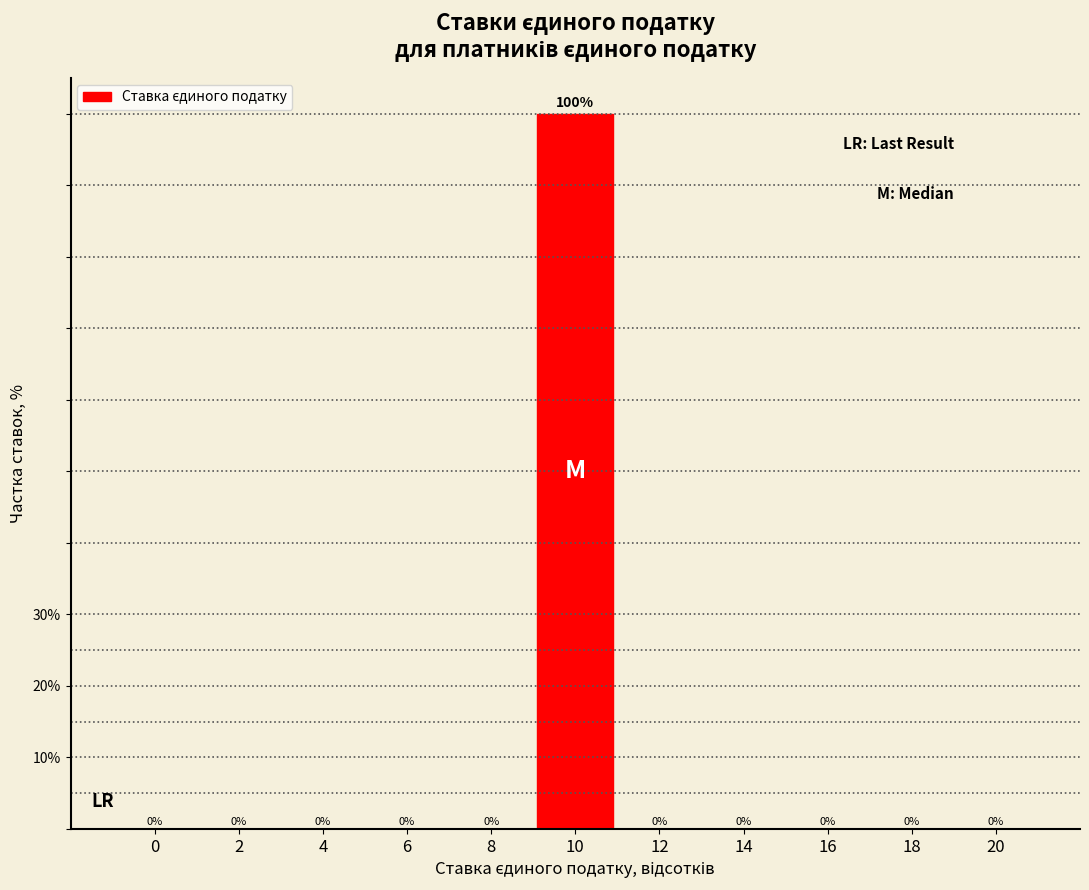

Reading left to right, transcribe all the data shown in this chart.

0=0	2=0	4=0	6=0	8=0	10=100	12=0	14=0	16=0	18=0	20=0